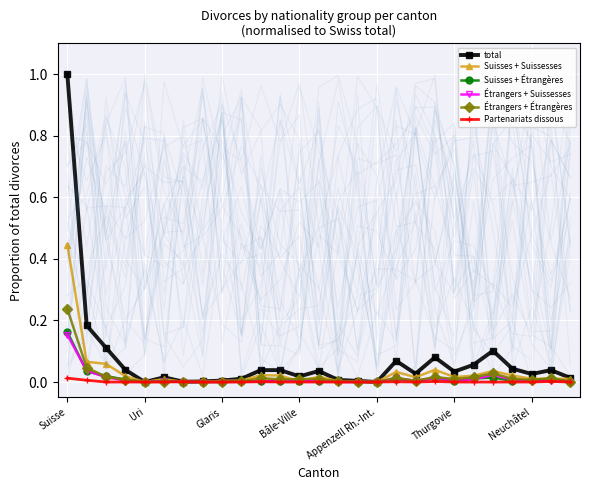

Reading right to left, list all the values displayed in this chart.

total: 0.0	0.0	0.0	0.0	0.1	0.1	0.0	0.1	0.0	0.1	0.0	0.0	0.0	0.0	0.0	0.0	0.0	0.0	0.0	0.0	0.0	0.0	0.0	0.0	0.1	0.2	1.0
Suisses + Suissesses: 0.0	0.0	0.0	0.0	0.0	0.0	0.0	0.0	0.0	0.0	0.0	0.0	0.0	0.0	0.0	0.0	0.0	0.0	0.0	0.0	0.0	0.0	0.0	0.0	0.1	0.1	0.4
Suisses + Étrangères: 0.0	0.0	0.0	0.0	0.0	0.0	0.0	0.0	0.0	0.0	0.0	0.0	0.0	0.0	0.0	0.0	0.0	0.0	0.0	0.0	0.0	0.0	0.0	0.0	0.0	0.0	0.2
Étrangers + Suissesses: 0.0	0.0	0.0	0.0	0.0	0.0	0.0	0.0	0.0	0.0	0.0	0.0	0.0	0.0	0.0	0.0	0.0	0.0	0.0	0.0	0.0	0.0	0.0	0.0	0.0	0.0	0.2
Étrangers + Étrangères: 0.0	0.0	0.0	0.0	0.0	0.0	0.0	0.0	0.0	0.0	0.0	0.0	0.0	0.0	0.0	0.0	0.0	0.0	0.0	0.0	0.0	0.0	0.0	0.0	0.0	0.0	0.2
Partenariats dissous: 0.0	0.0	0.0	0.0	0.0	0.0	0.0	0.0	0.0	0.0	0.0	0.0	0.0	0.0	0.0	0.0	0.0	0.0	0.0	0.0	0.0	0.0	0.0	0.0	0.0	0.0	0.0